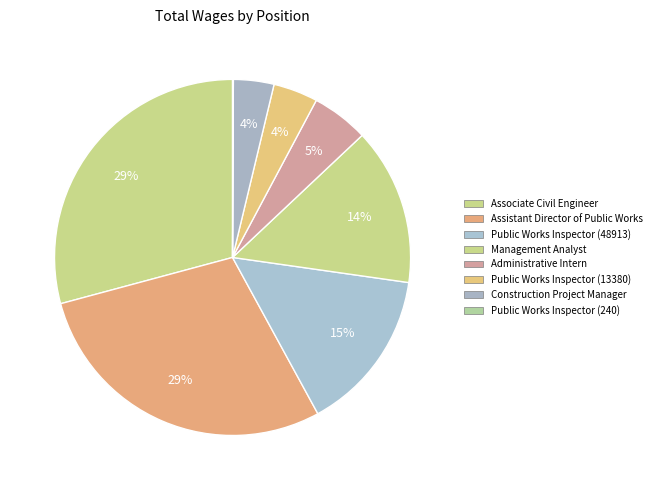

What percentage is NOT represented by Public Works Inspector (240)?

99.9%